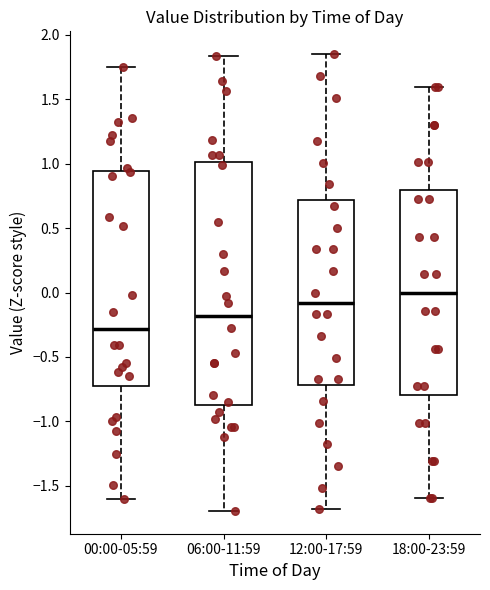

Comparing the boxes themselves (not the whiskers), which one is the tallest?

06:00-11:59